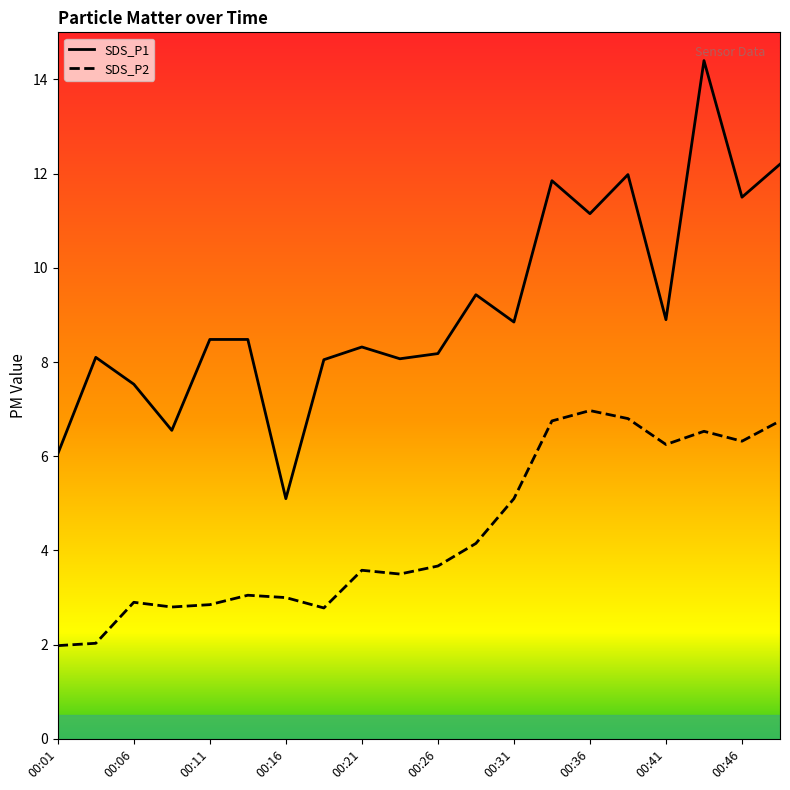

At which category does SDS_P1 reach its first local valley?

00:09